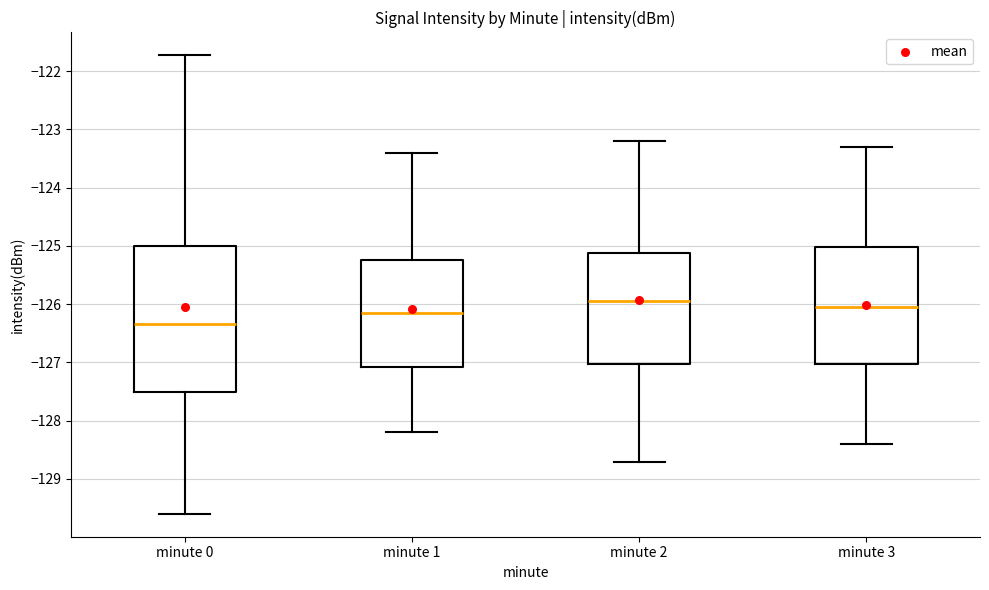

Which box is the tallest, from its lower edge to its upper edge?

minute 0